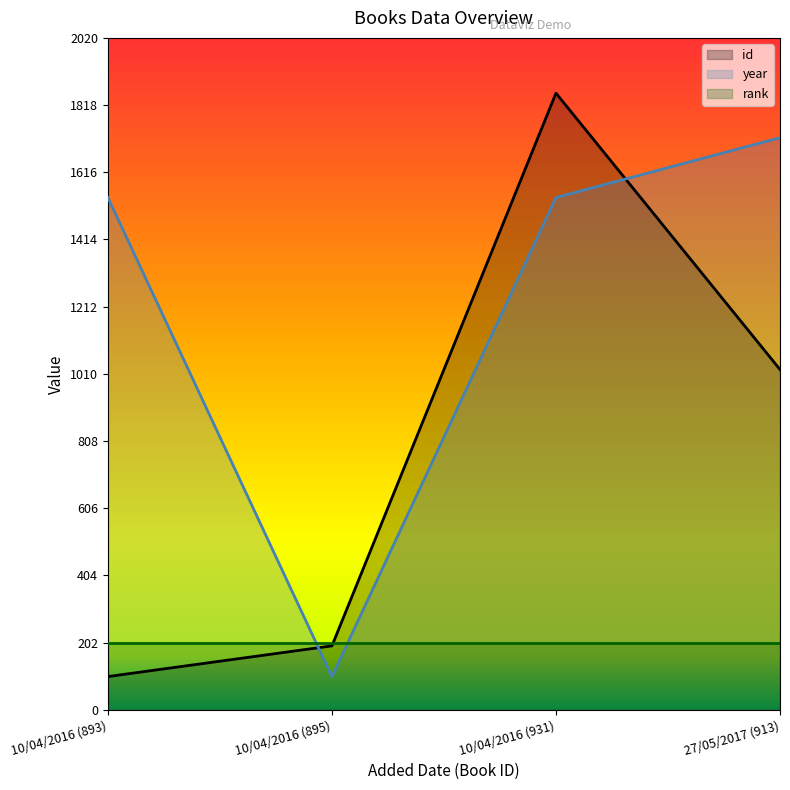

What is the maximum value shown in the chart?

1853.8